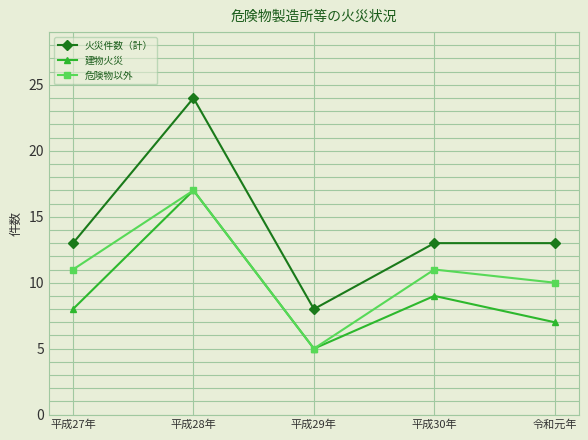

List the series in order of their overall mean, lowest first.

建物火災, 危険物以外, 火災件数（計）